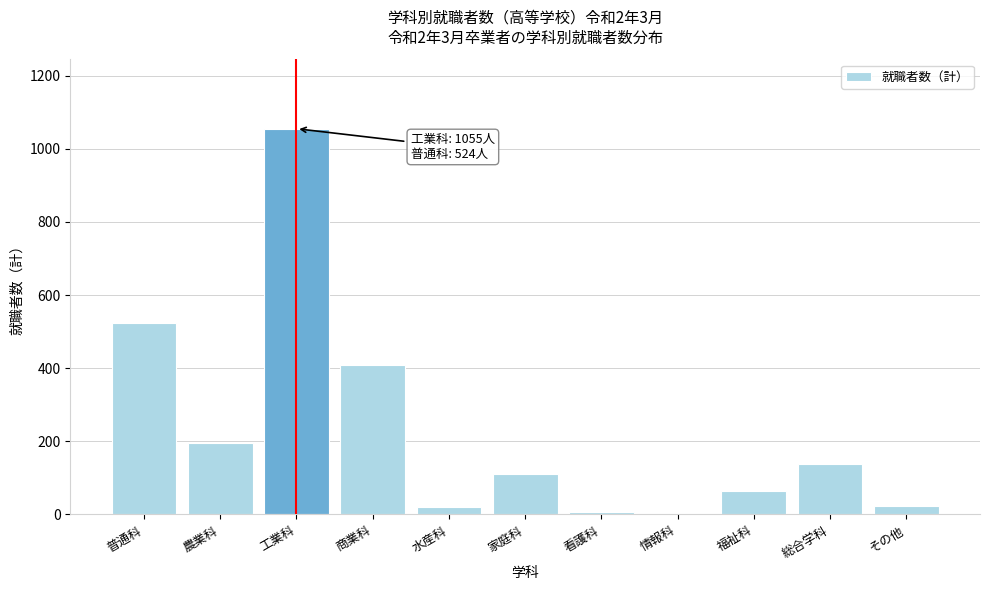

Read the value at 普通科.

524